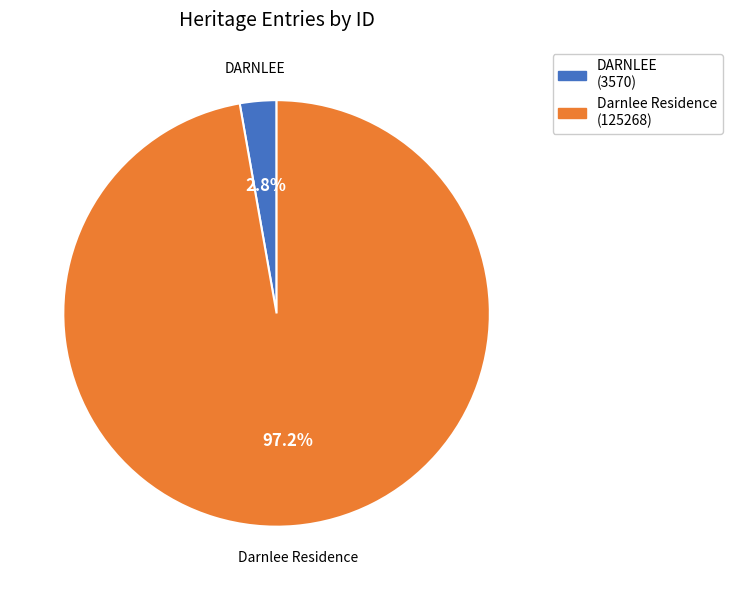

To the nearest percent, what is the difference between the DARNLEE and Darnlee Residence slice percentages?

94%